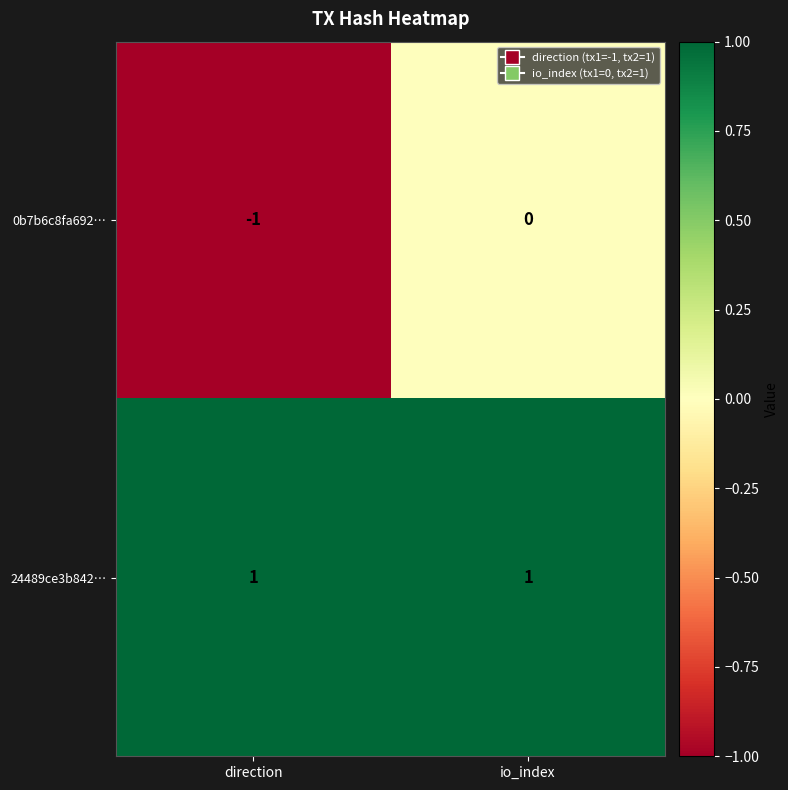

Which category has the lowest value in the 0b7b6c8fa692… series?

direction